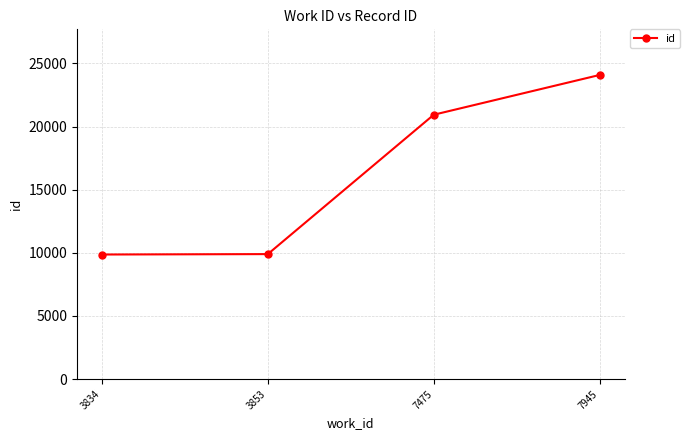

Which has a higher value, 7945 or 3853?

7945